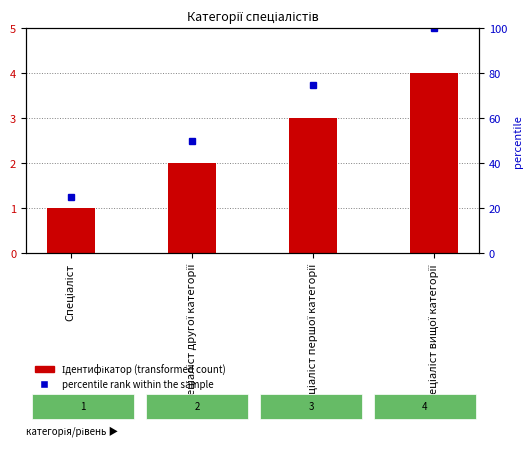

At which category is the sum across all series the highest?

Спеціаліст вищої категорії